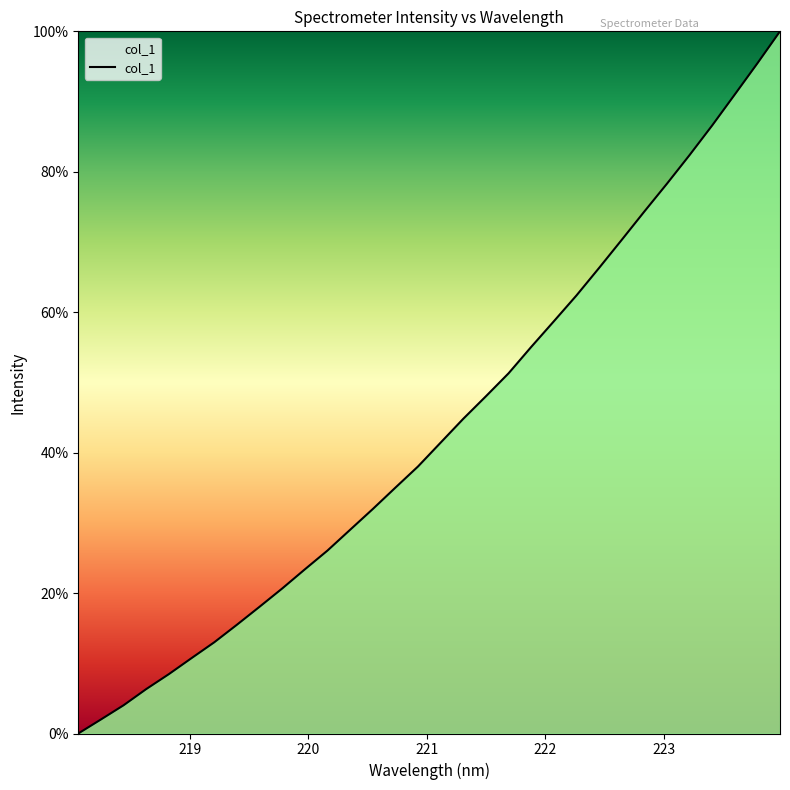

What is the maximum value shown in the chart?

100.0